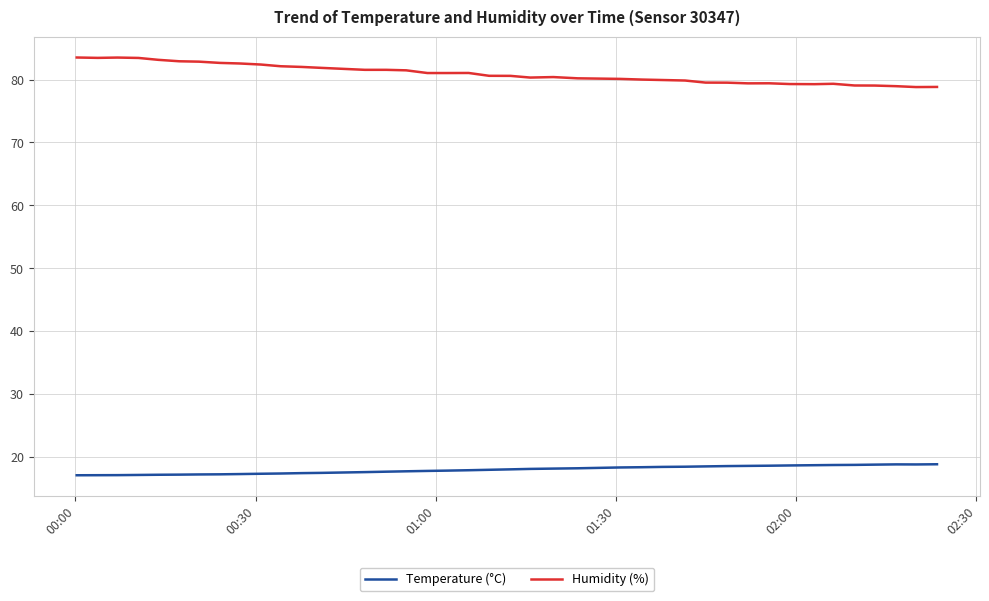

True or false: Temperature (°C) and Humidity (%) intersect in this chart.

False